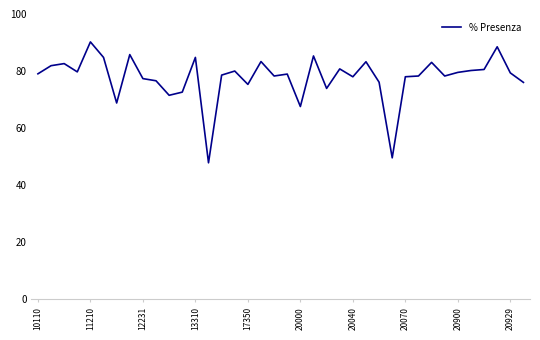

What is the smallest value displayed?

47.8